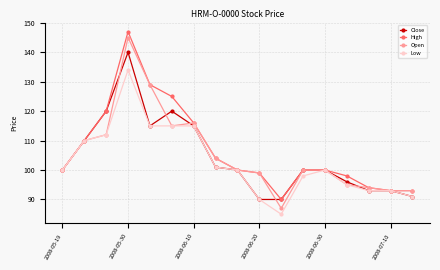

At how many categories does at least one series exceed 109?

6